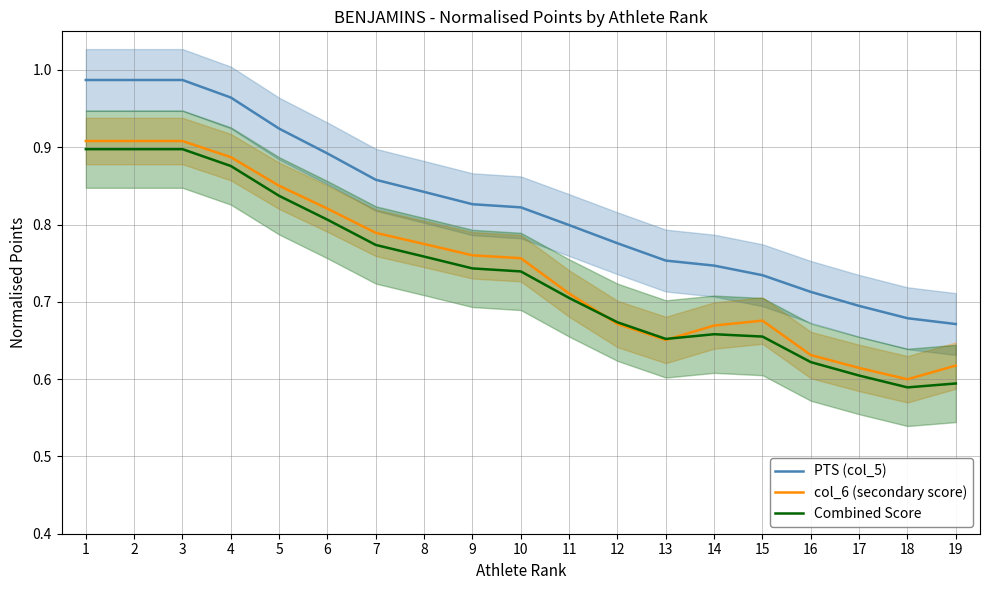

Which series has the largest range (max minus min)?

PTS (col_5)